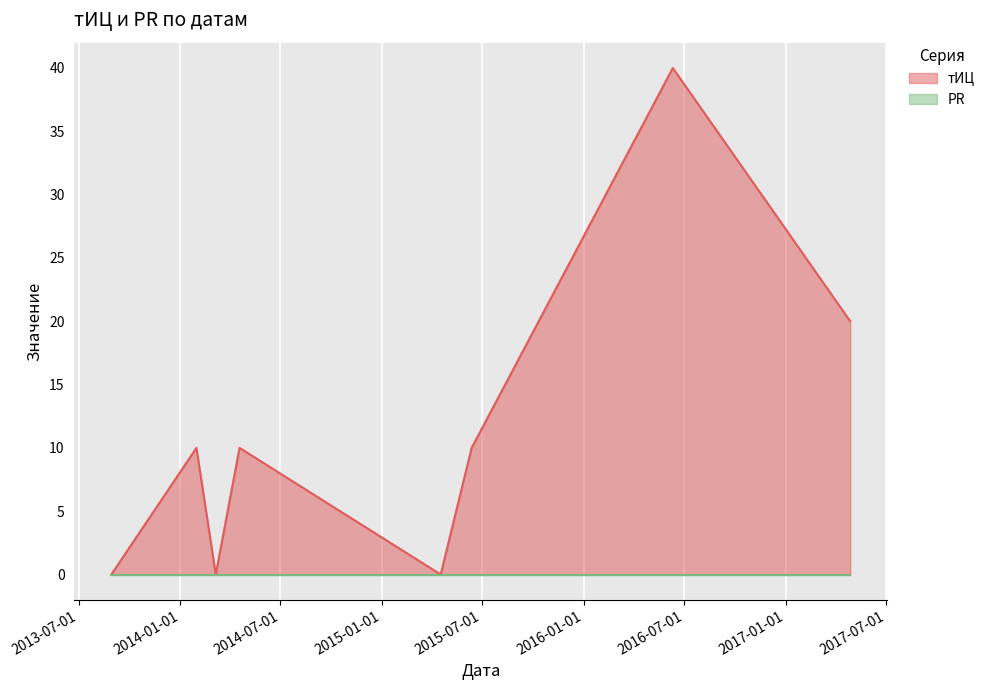

List the labels in order of value, smallest first.

2013-08-29, 2014-03-06, 2015-04-17, 2014-01-30, 2014-04-18, 2015-06-12, 2017-04-27, 2016-06-10